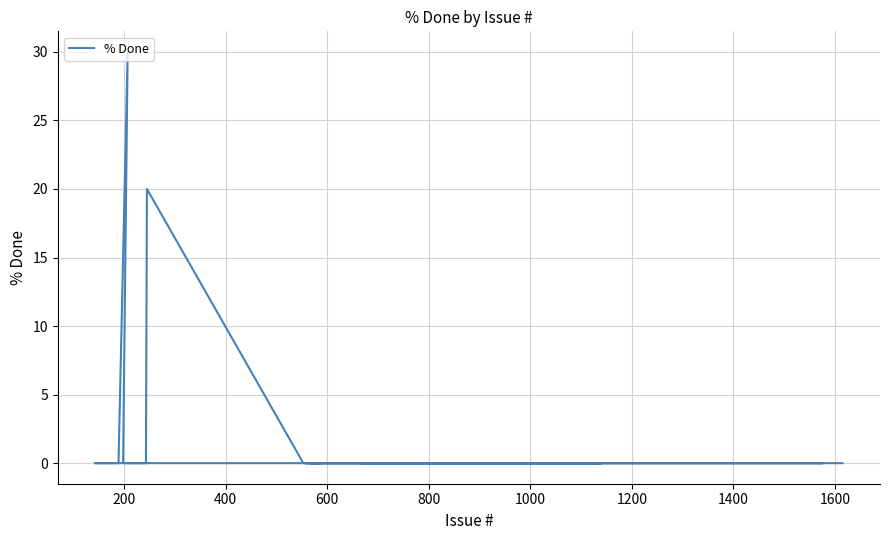

What is the difference between the second highest and second lowest values?

20